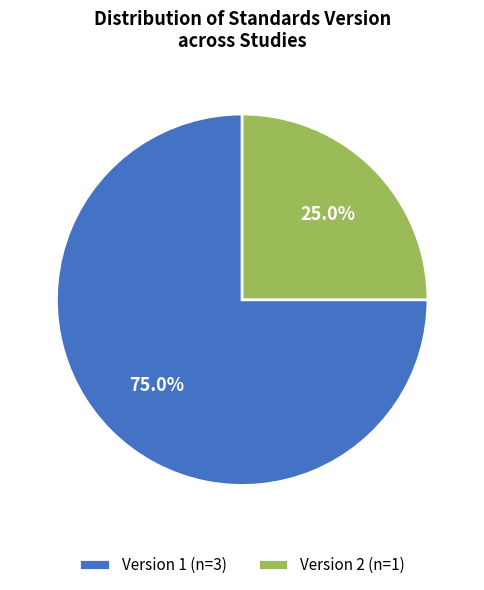

Does any single category account for the majority?

Yes